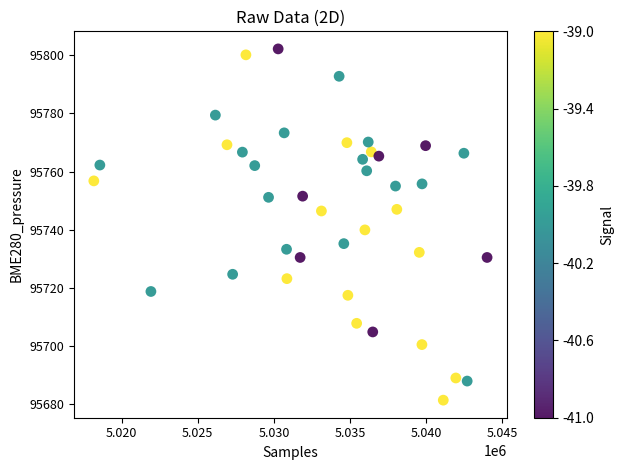

What is the range of Y values (max minus min)?

120.7